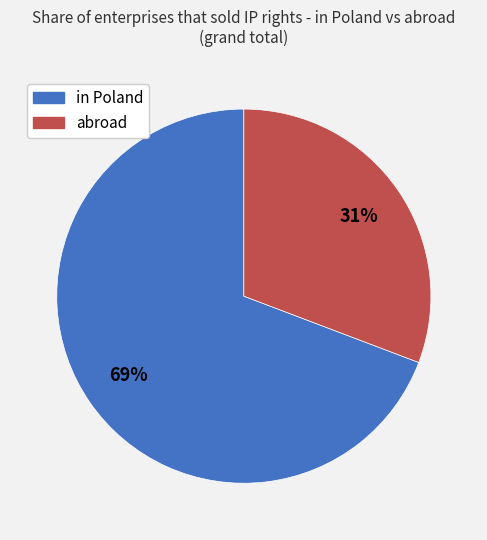

Between in Poland and abroad, which is larger?

in Poland